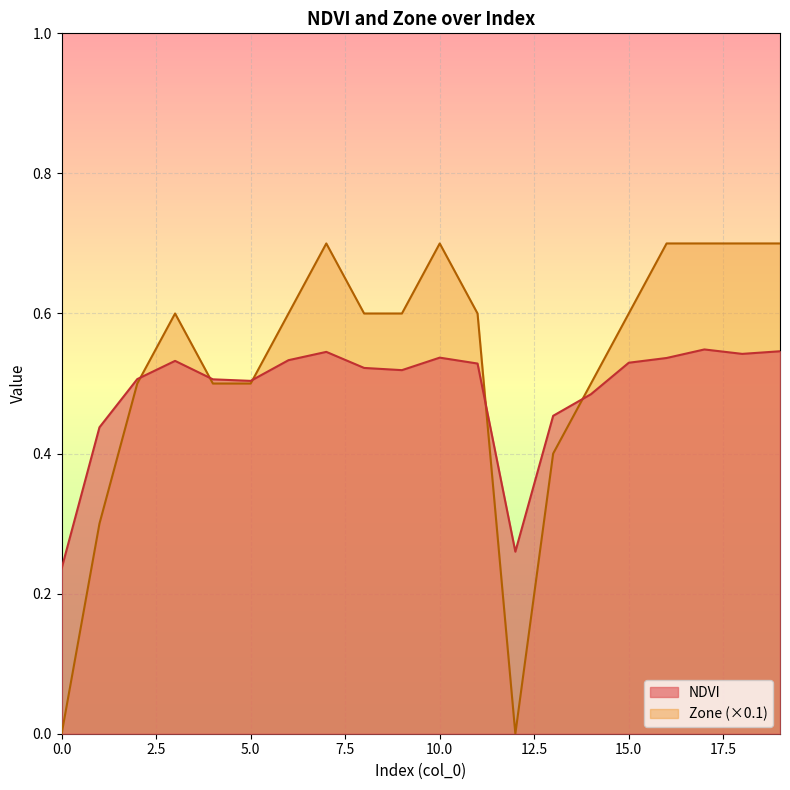

True or false: NDVI has a value of 0.5 at 8.

True